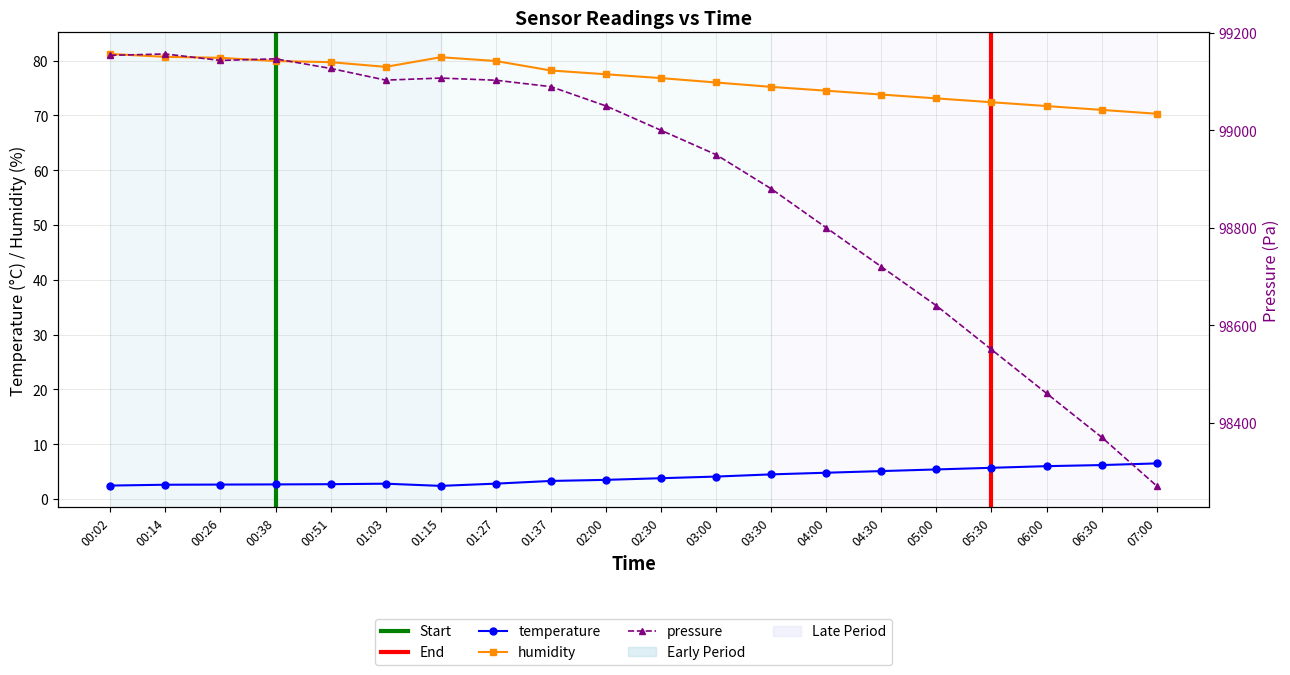

Is it true that humidity equals 117.4 at 03:00?

False